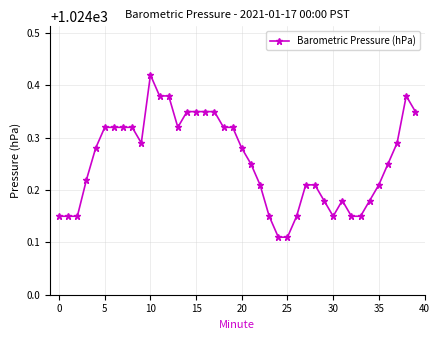

What is the difference between the maximum and minimum values?

0.3